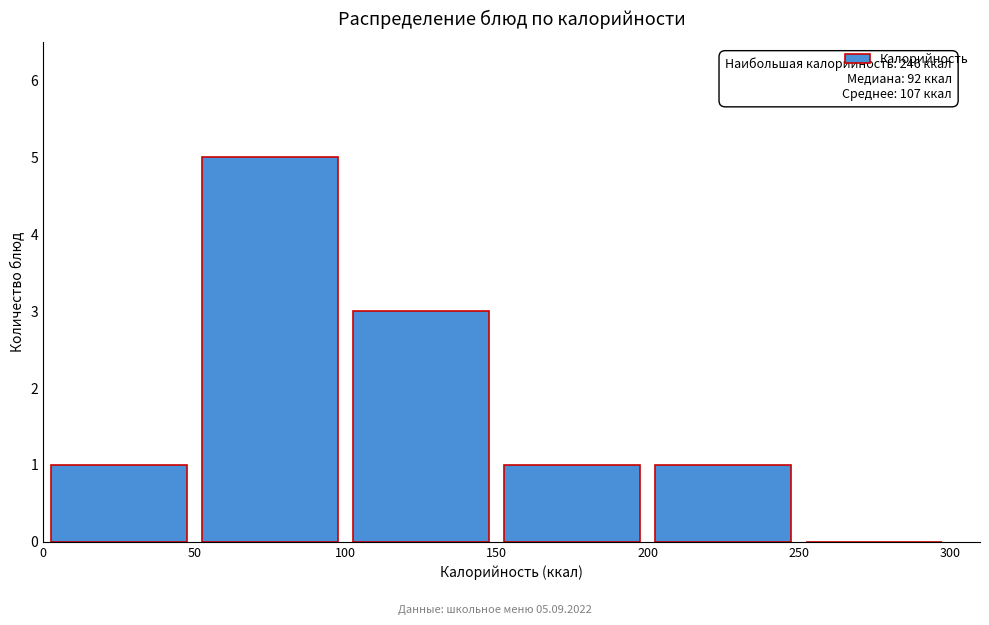

Over which range of the x-axis is the bar tallest?

50 to 100